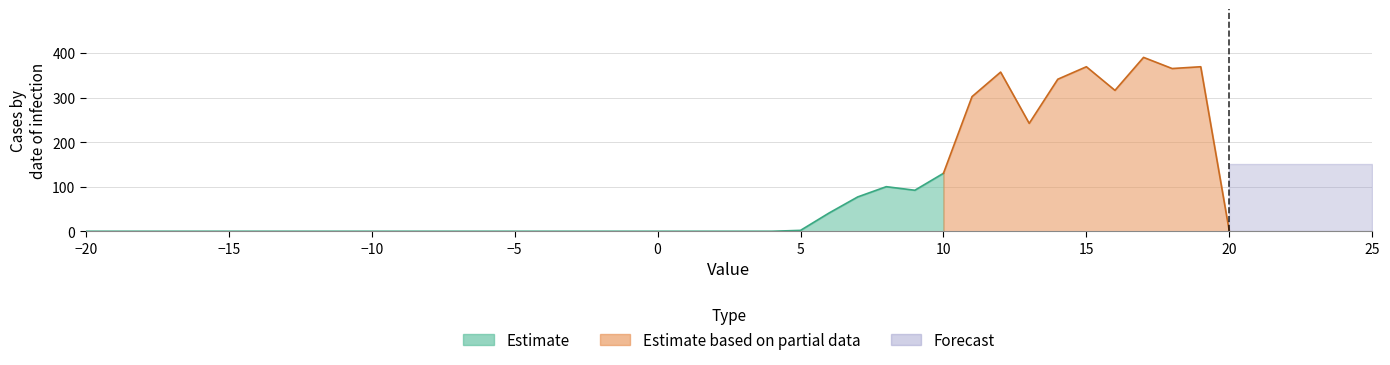

Rank the series at 2 from highest to lowest value.

Estimate, Estimate based on partial data, Forecast